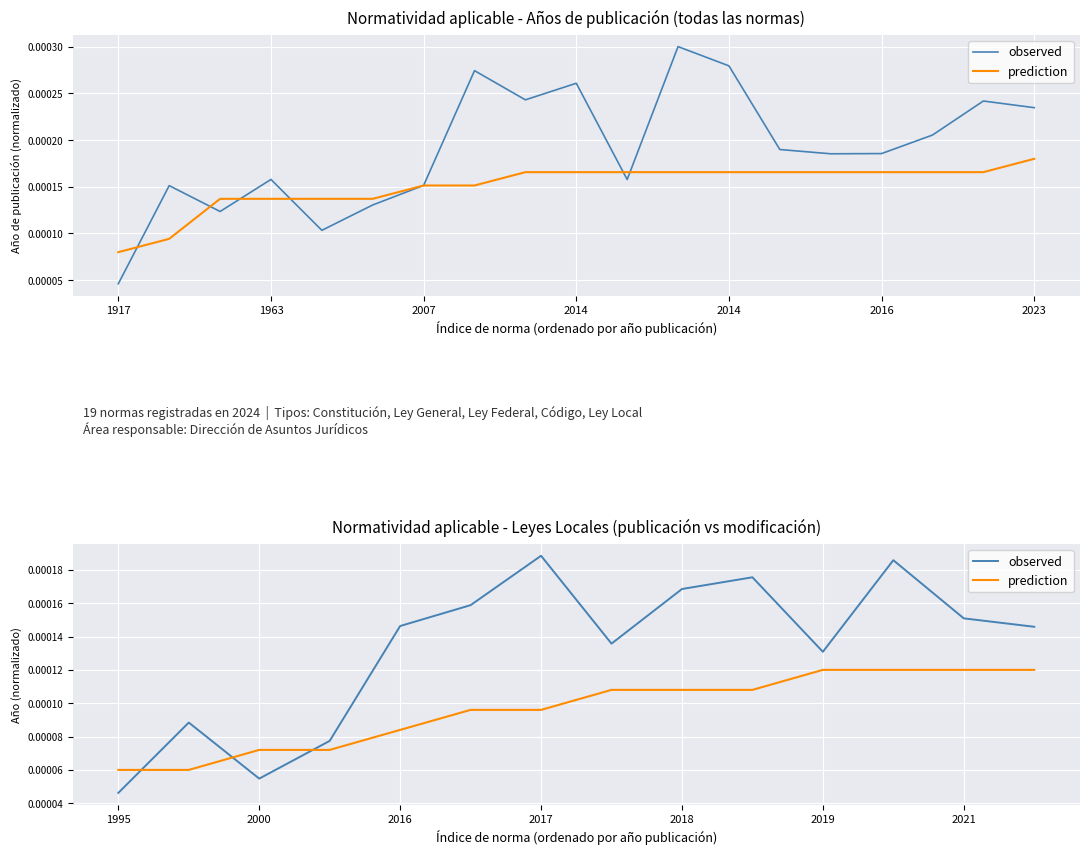

Which series changed the most between 1963 and 8?

observed